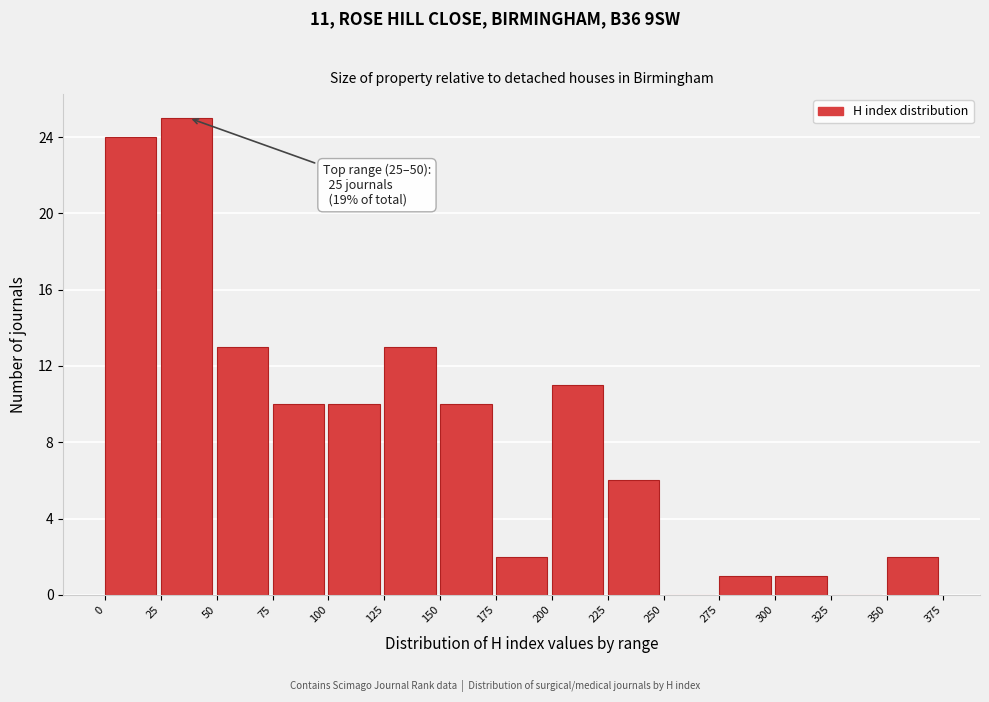

Which range on the x-axis has the tallest bar?

25 to 50